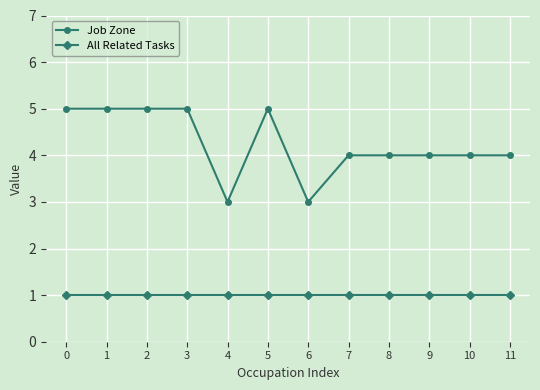

How many series are shown in this chart?

2